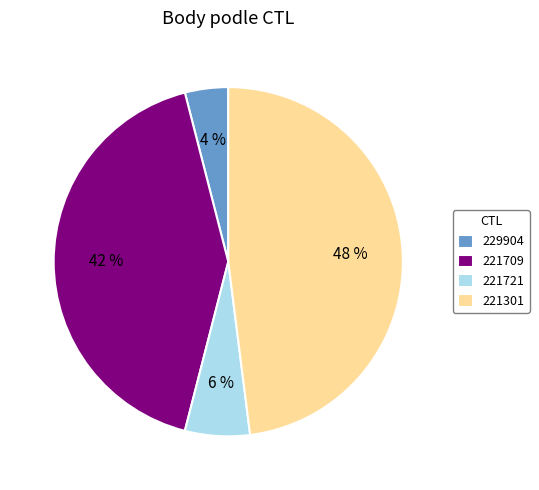

What percentage is the 221709 slice, to the nearest percent?

42%